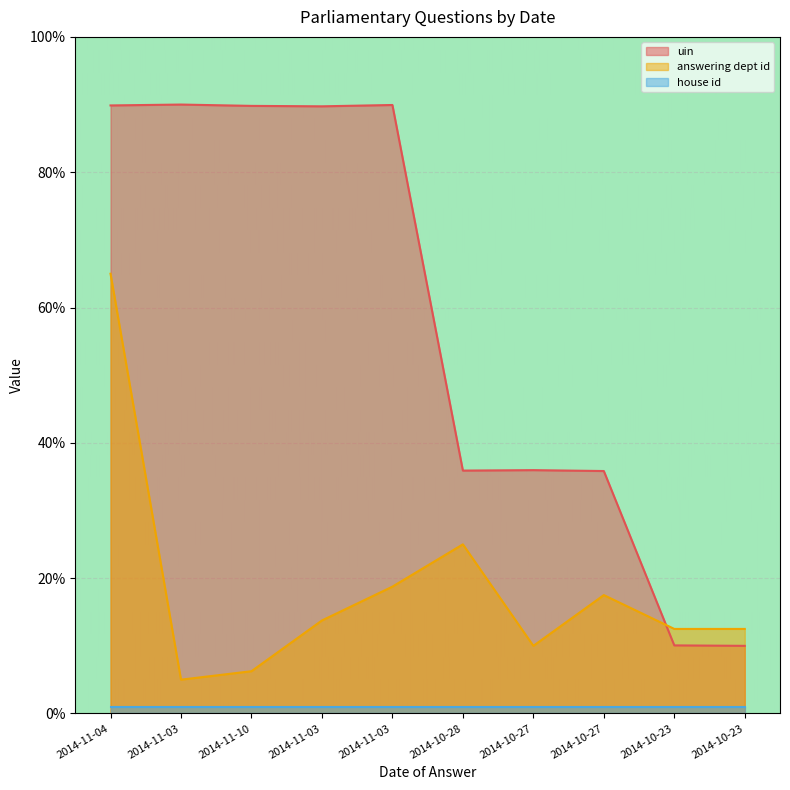

Where does the answering dept id series first go above 13?

2014-11-04